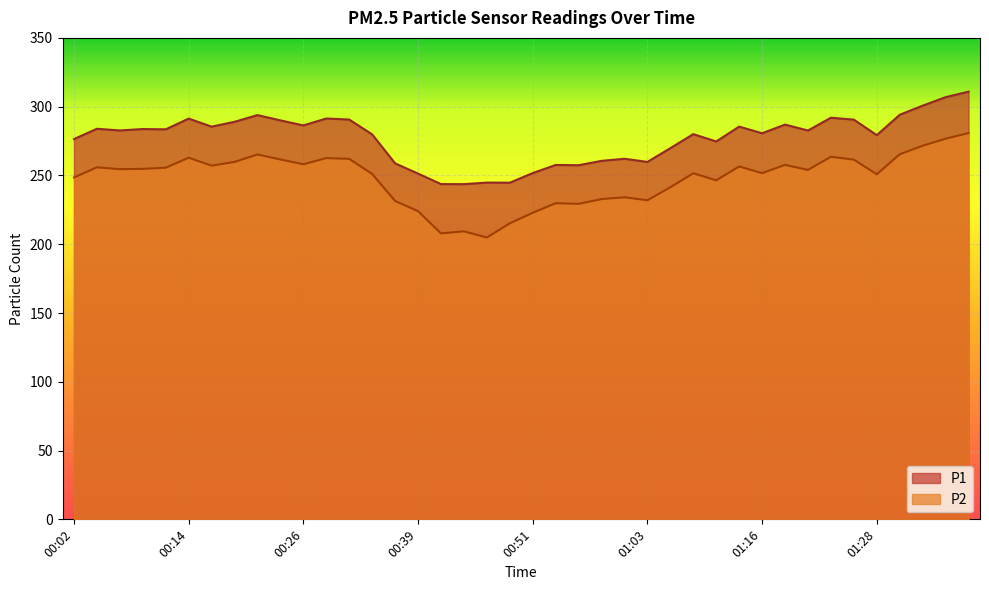

What is the label of the 29th point from the left?

01:11